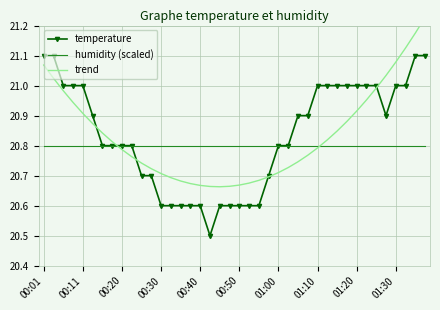

True or false: temperature has a value of 21.1 at 00:01.

True